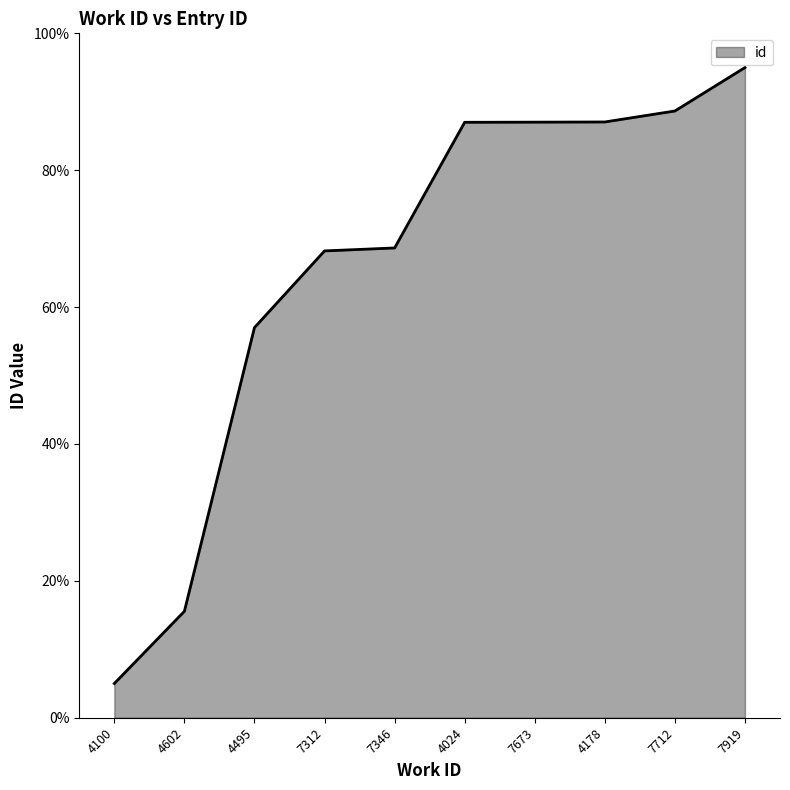

Is it true that the value at 7346 is 35.0?

False